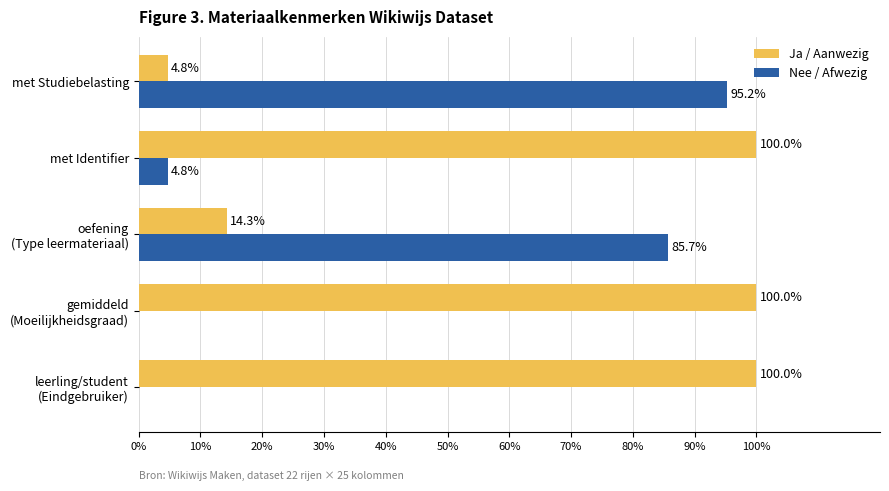

The value of Ja / Aanwezig at met Identifier is 68.1. True or false?

False